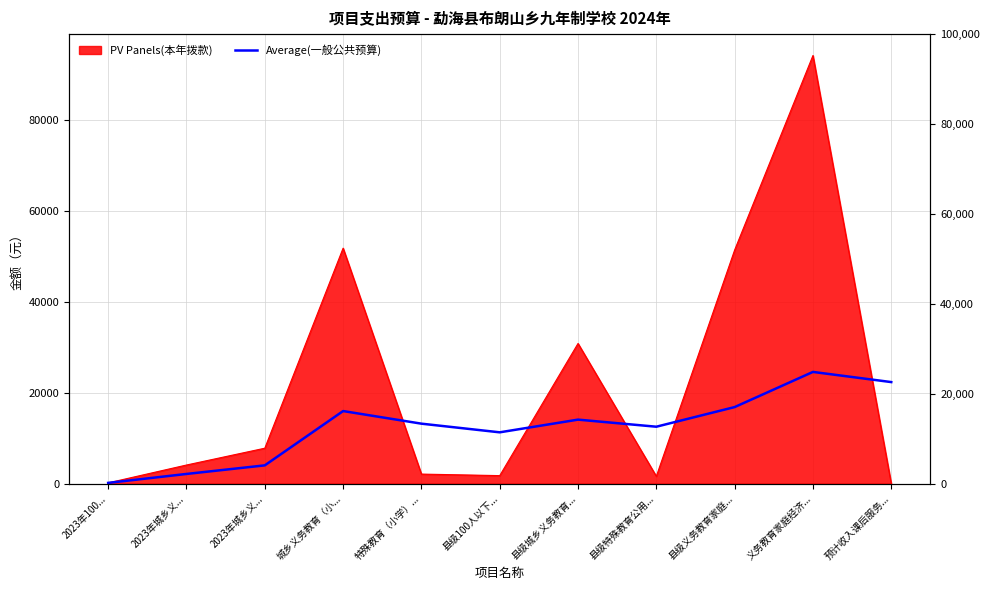

How many points are lower than both their immediate neighbors (excluding endpoints)?

2